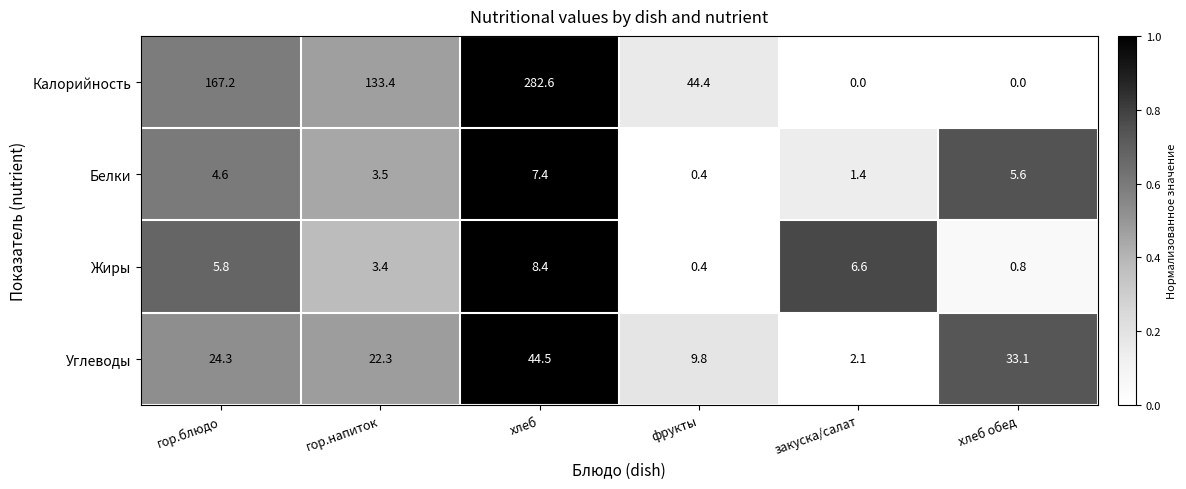

True or false: Углеводы has a value of 24.3 at гор.блюдо.

True